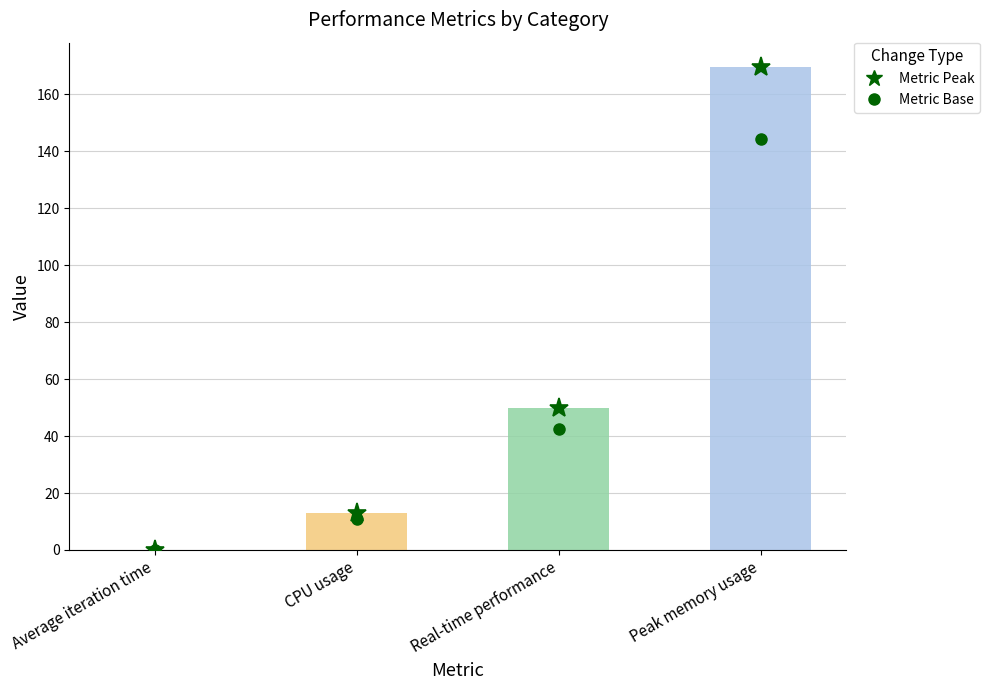

What is the ratio of the value at Real-time performance to the value at Peak memory usage?

0.3